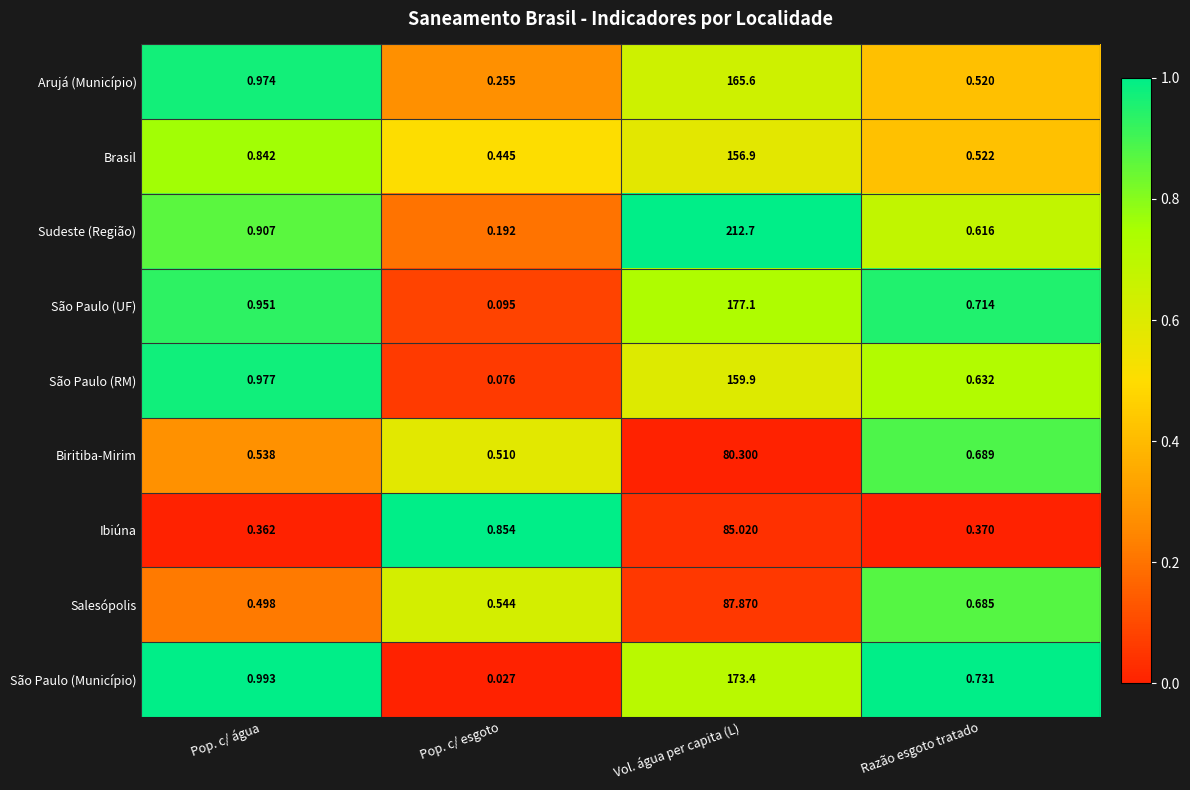

List the labels in order of Arujá (Município) value, smallest first.

Pop. c/ esgoto, Razão esgoto tratado, Pop. c/ água, Vol. água per capita (L)